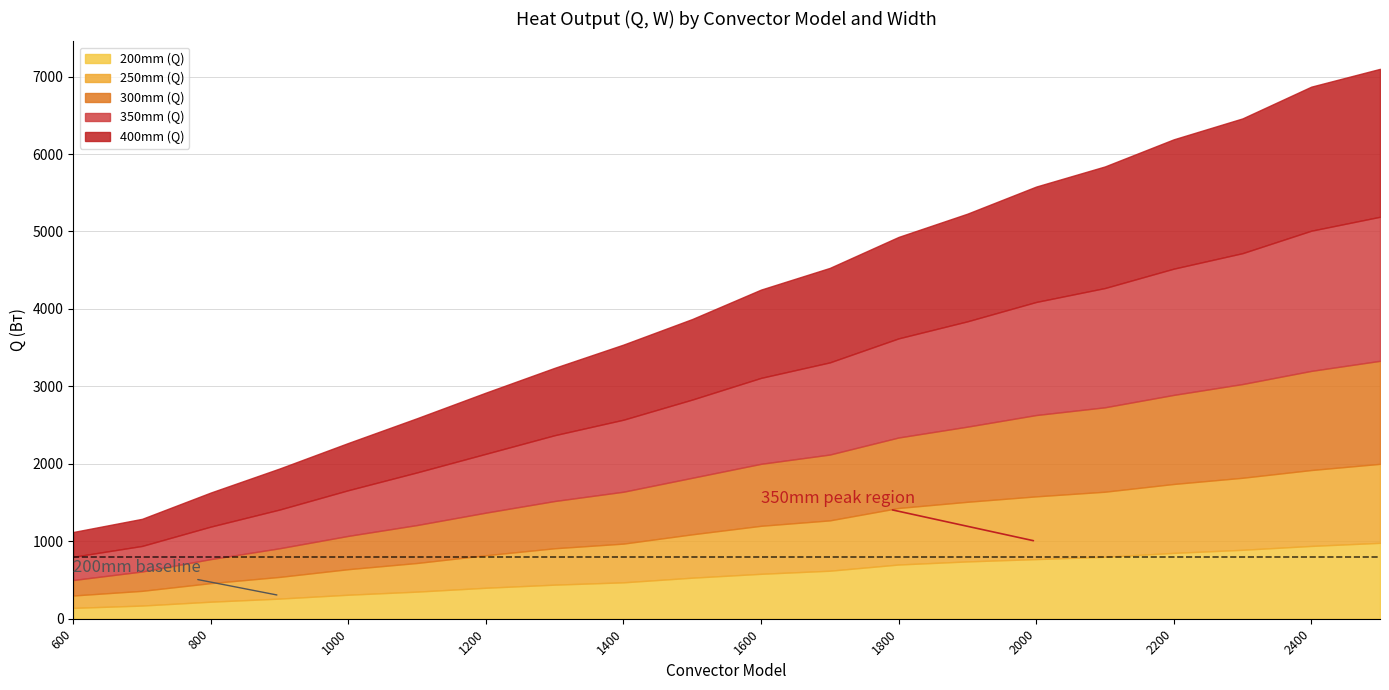

True or false: 350mm (Q) has a value of 1690 at ITT.080.2300.

True